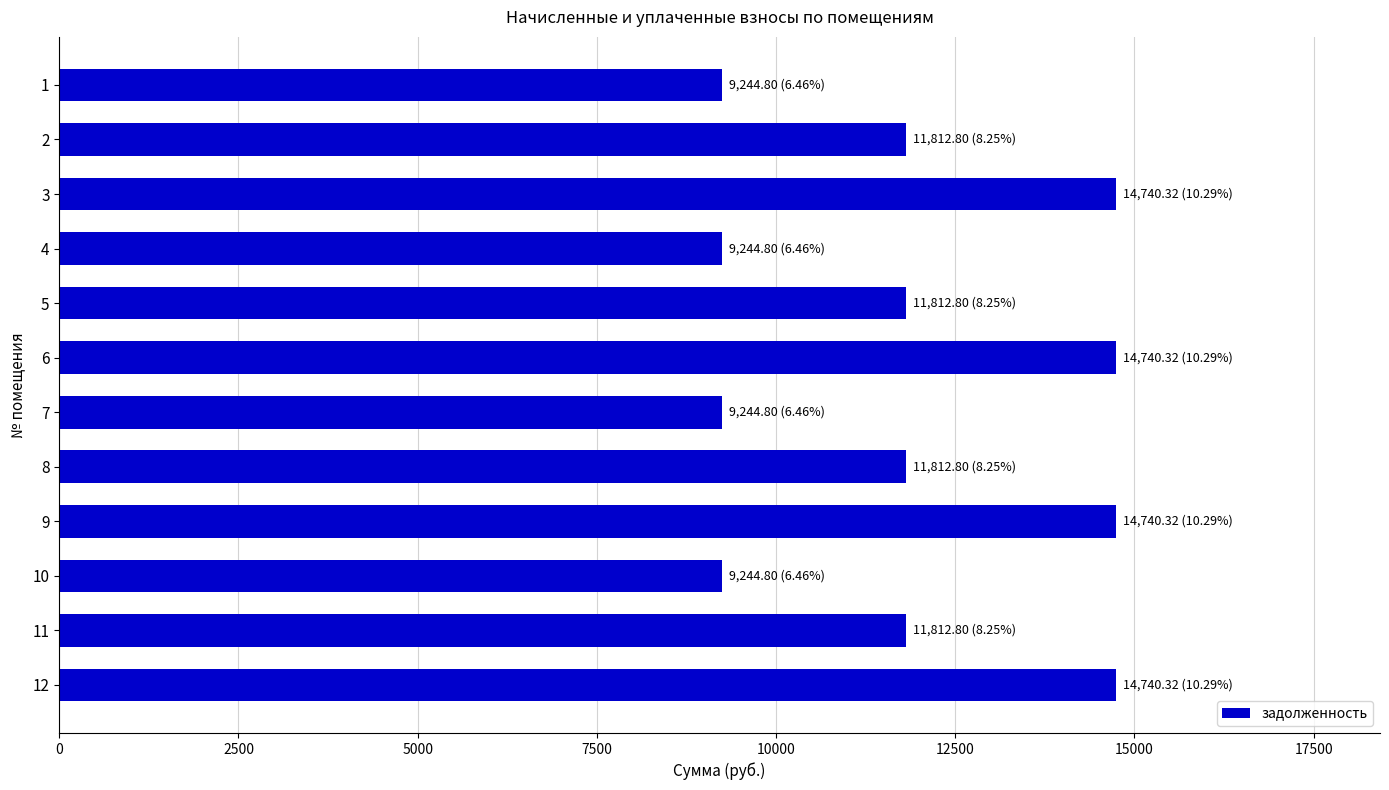

Reading bottom to top, list all the values displayed in this chart.

12=14740.3	11=11812.8	10=9244.8	9=14740.3	8=11812.8	7=9244.8	6=14740.3	5=11812.8	4=9244.8	3=14740.3	2=11812.8	1=9244.8